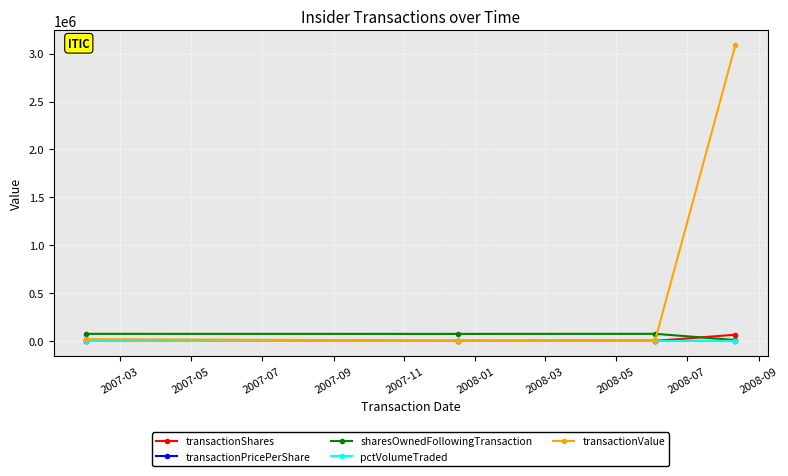

What is the value of the sharesOwnedFollowingTransaction point at the 2nd from the left?

73360.0